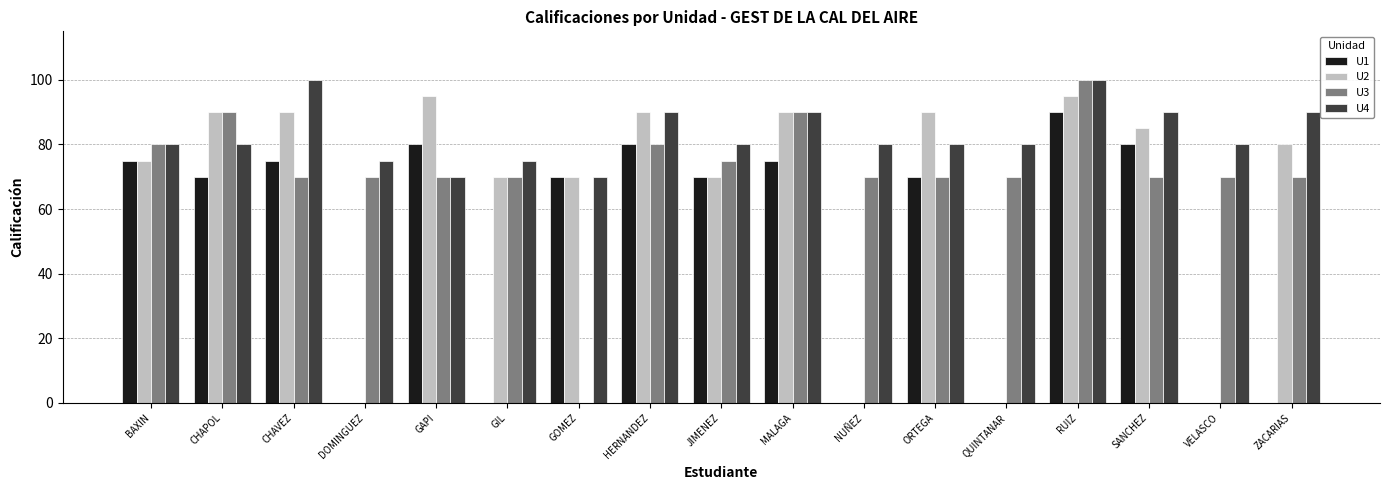

What is the maximum value for U2?

95